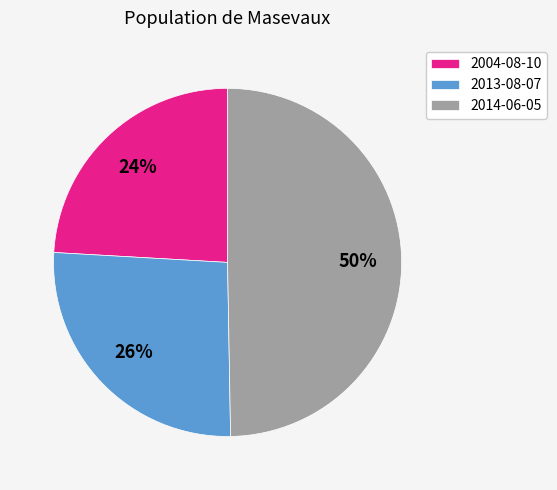

Between 2004-08-10 and 2013-08-07, which is larger?

2013-08-07